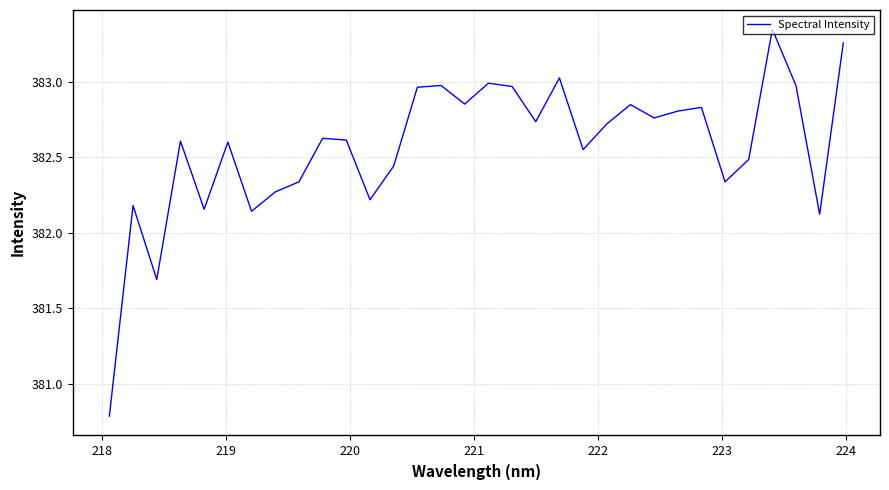

What is the smallest value displayed?

380.8